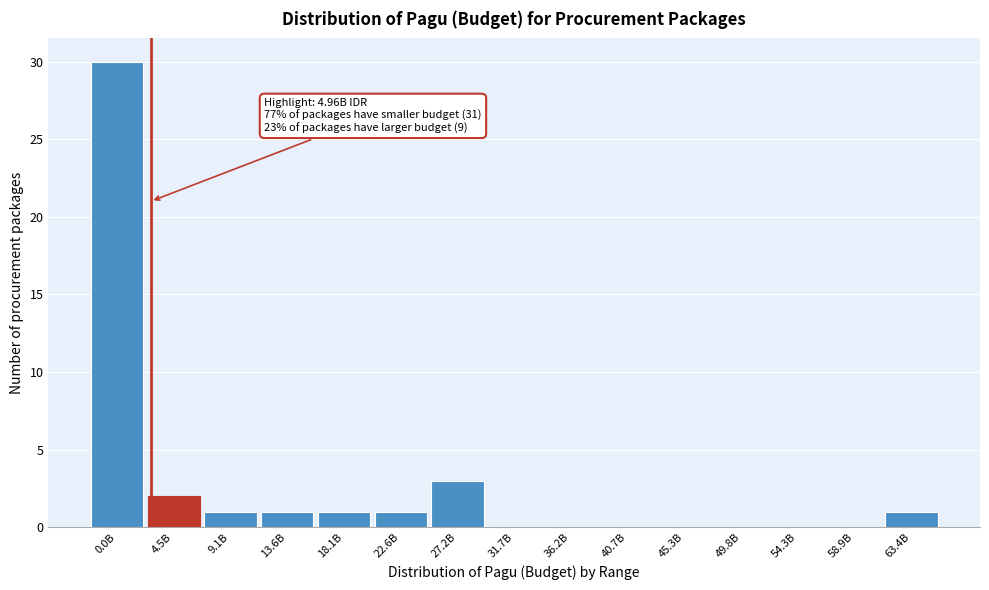

Reading left to right, transcribe all the data shown in this chart.

0.0B=30	4.5B=2	9.1B=1	13.6B=1	18.1B=1	22.6B=1	27.2B=3	31.7B=0	36.2B=0	40.7B=0	45.3B=0	49.8B=0	54.3B=0	58.9B=0	63.4B=1